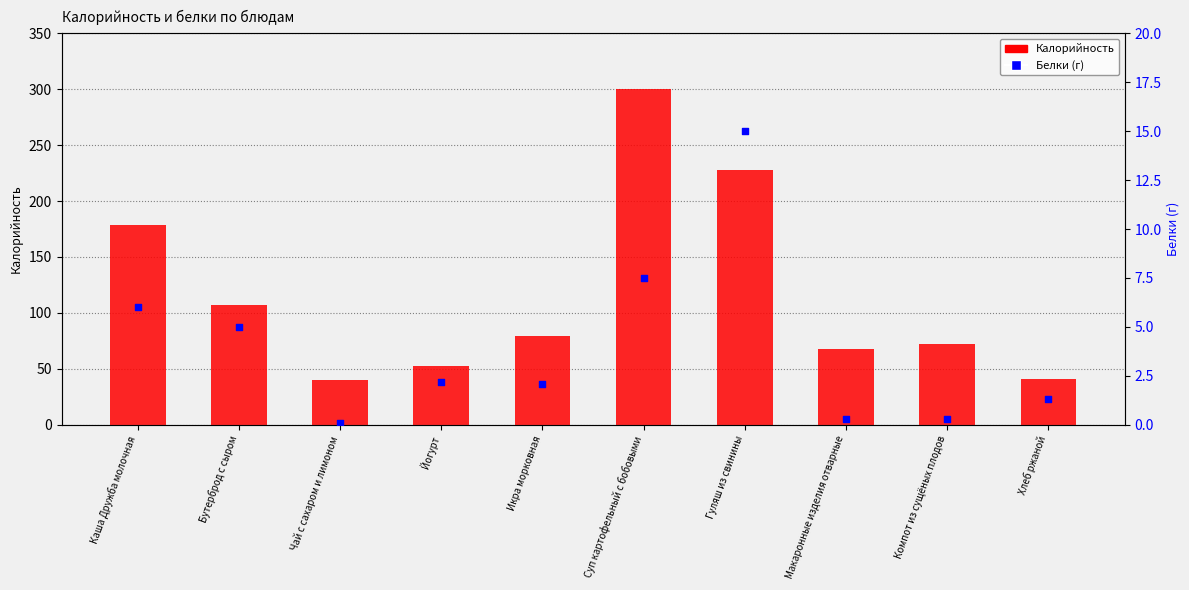

What is the total value across all series at Йогурт?

55.0